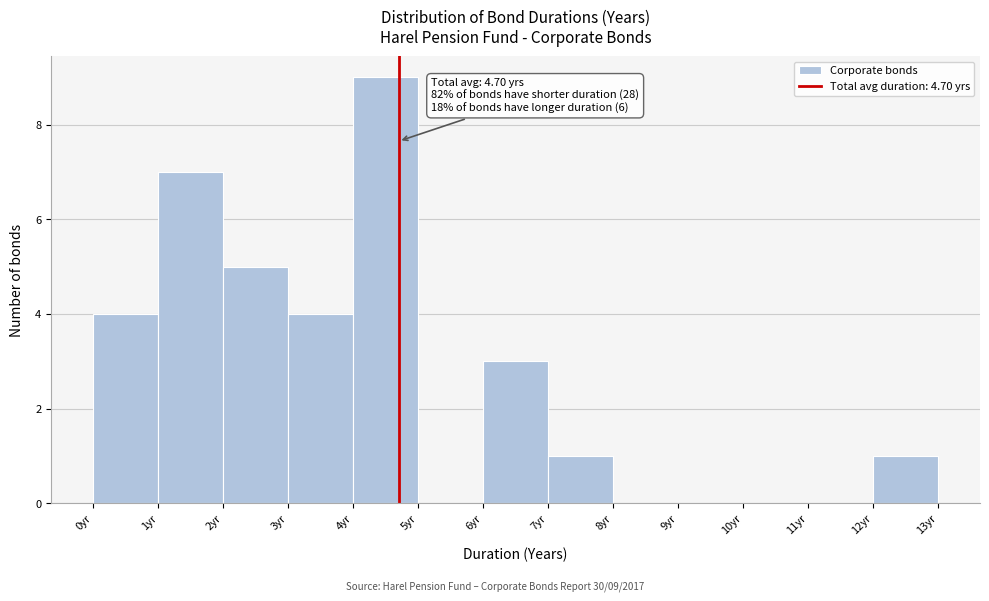

Over which range of the x-axis is the bar tallest?

4 to 5